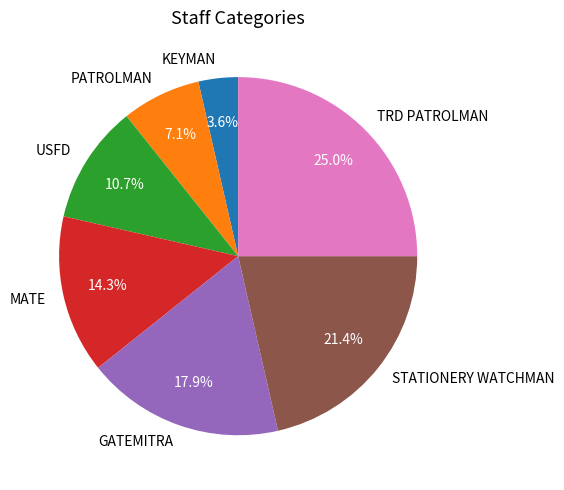

Combined, what portion of the pie is TRD PATROLMAN and STATIONERY WATCHMAN?

46.4%